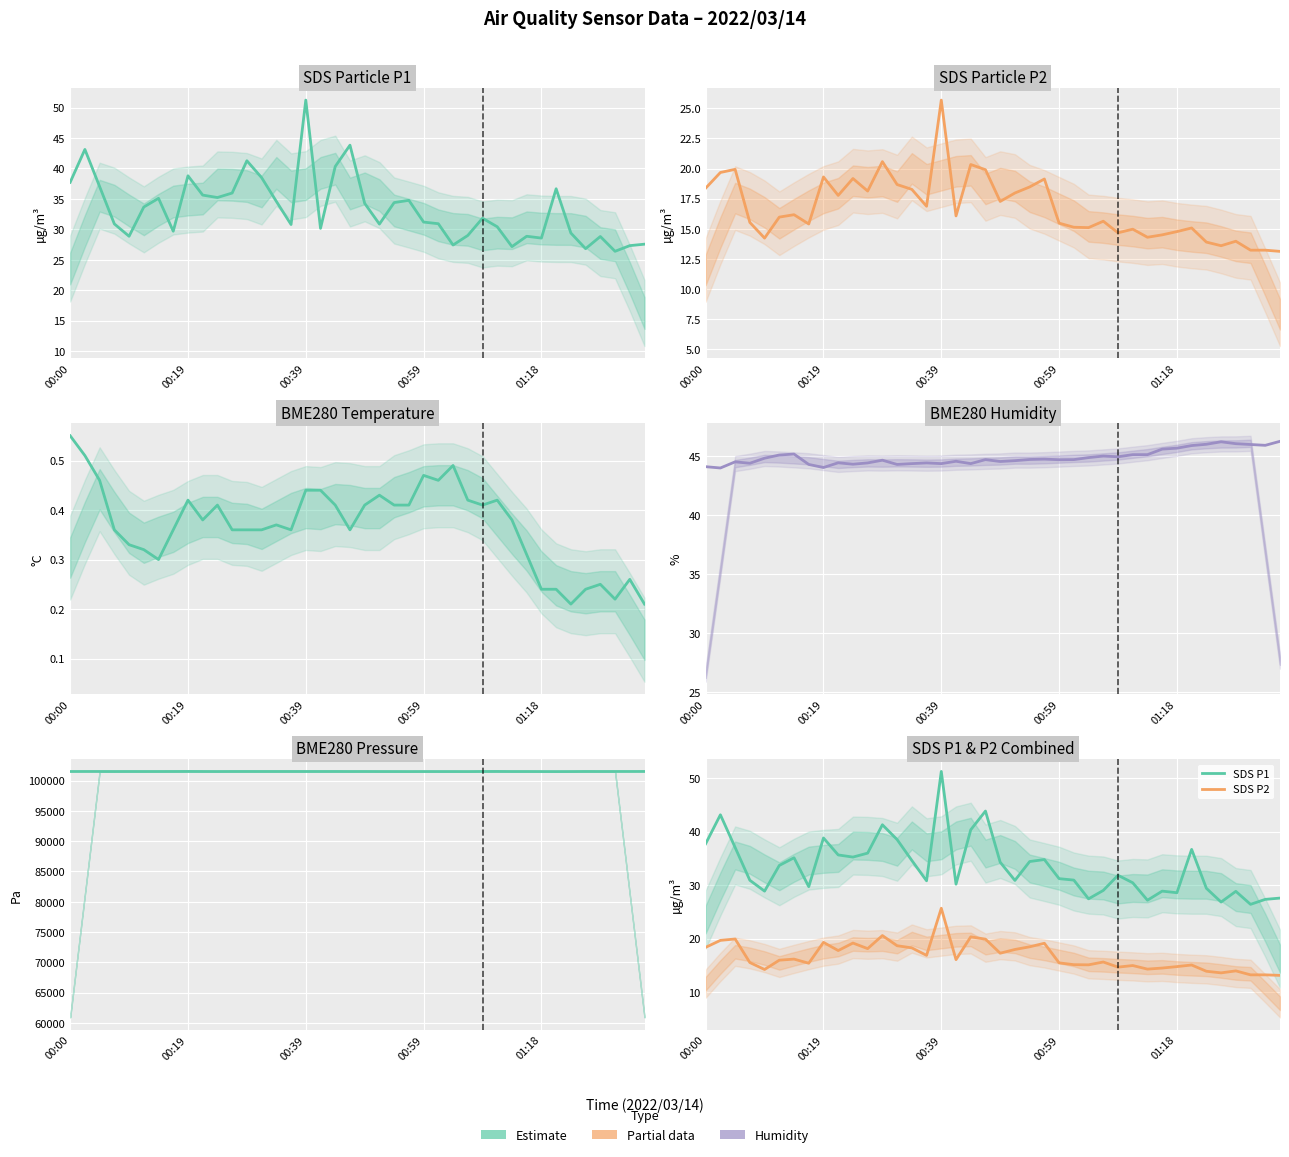

What is the total value across all series at 28?

101610.0